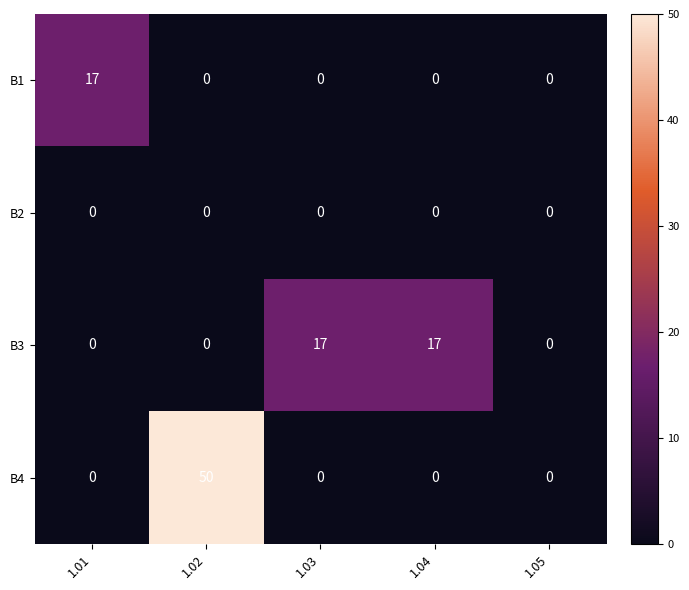

What is the difference between the second highest and minimum values in the В3 series?

17